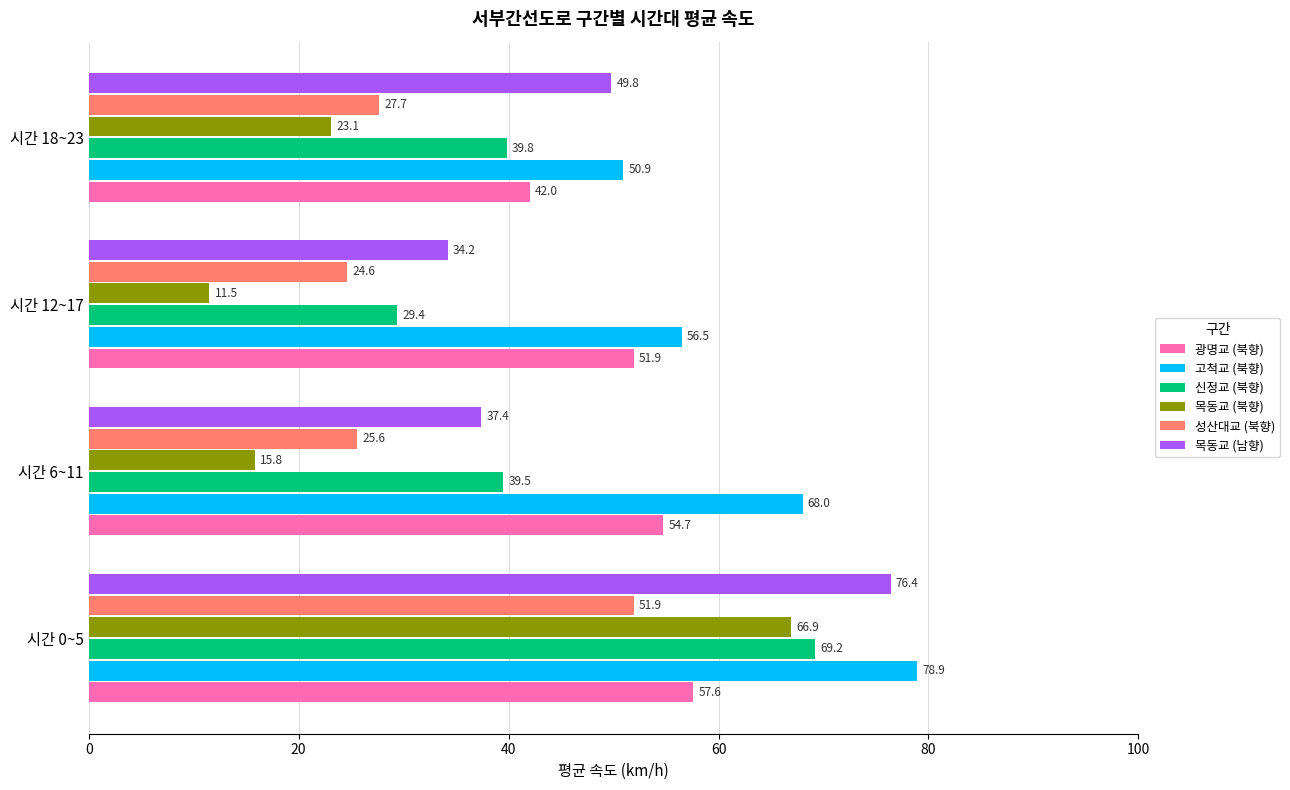

Which series has the widest spread of values?

목동교 (북향)